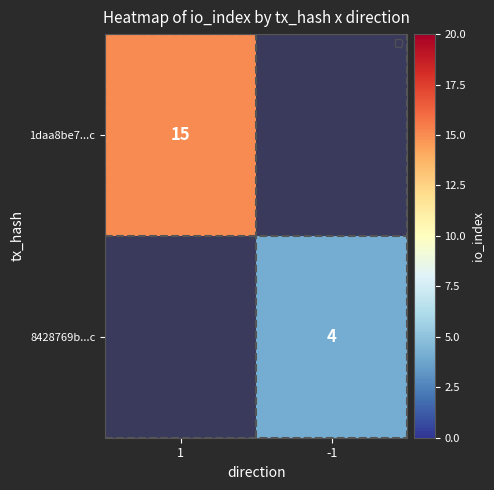

The value of 8428769b...c at -1 is 3. True or false?

False